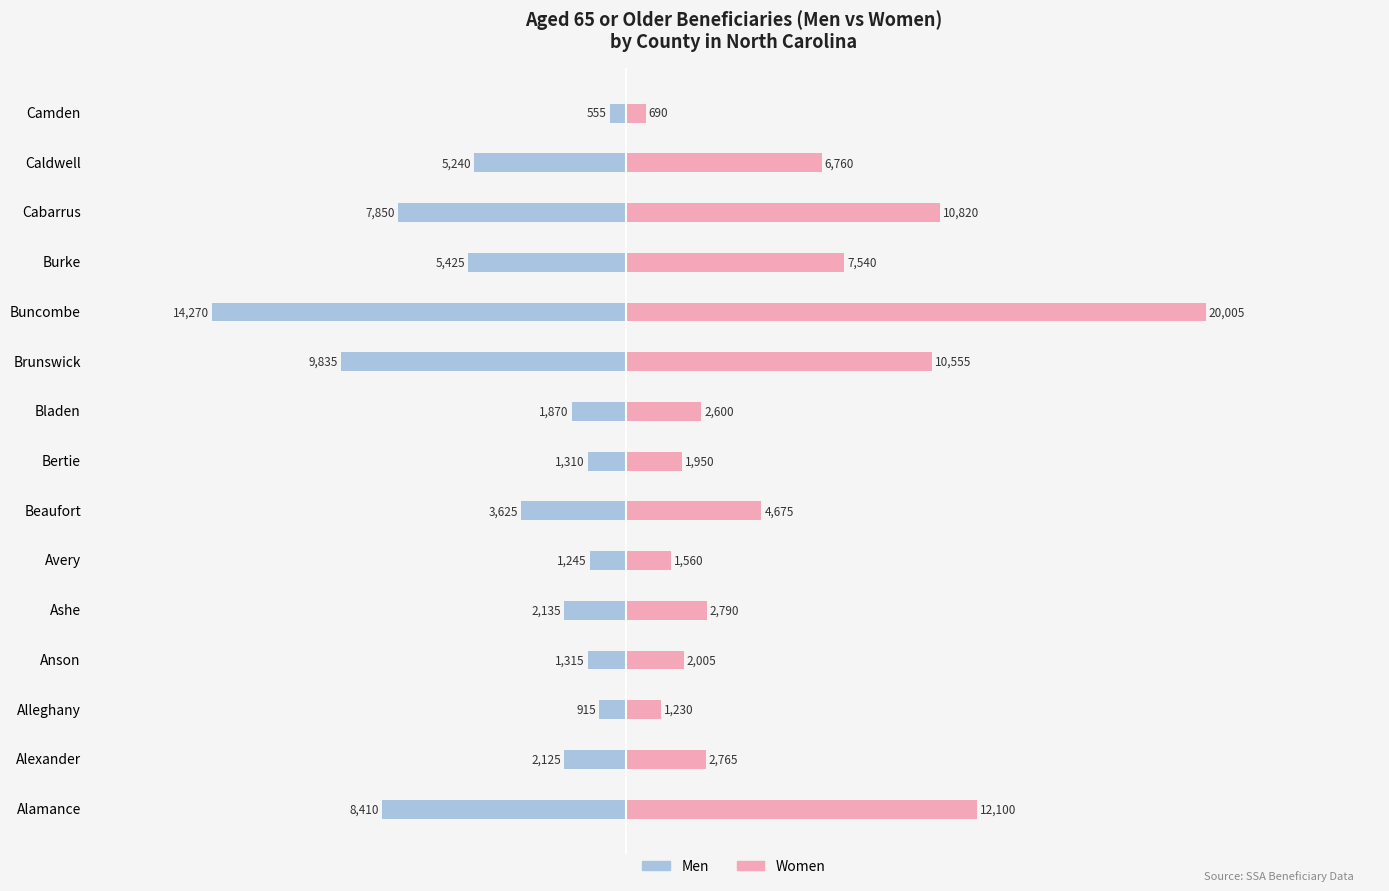

Reading right to left, what are all the values shown in this chart?

Men: -555	-5240	-7850	-5425	-14270	-9835	-1870	-1310	-3625	-1245	-2135	-1315	-915	-2125	-8410
Women: 690	6760	10820	7540	20005	10555	2600	1950	4675	1560	2790	2005	1230	2765	12100